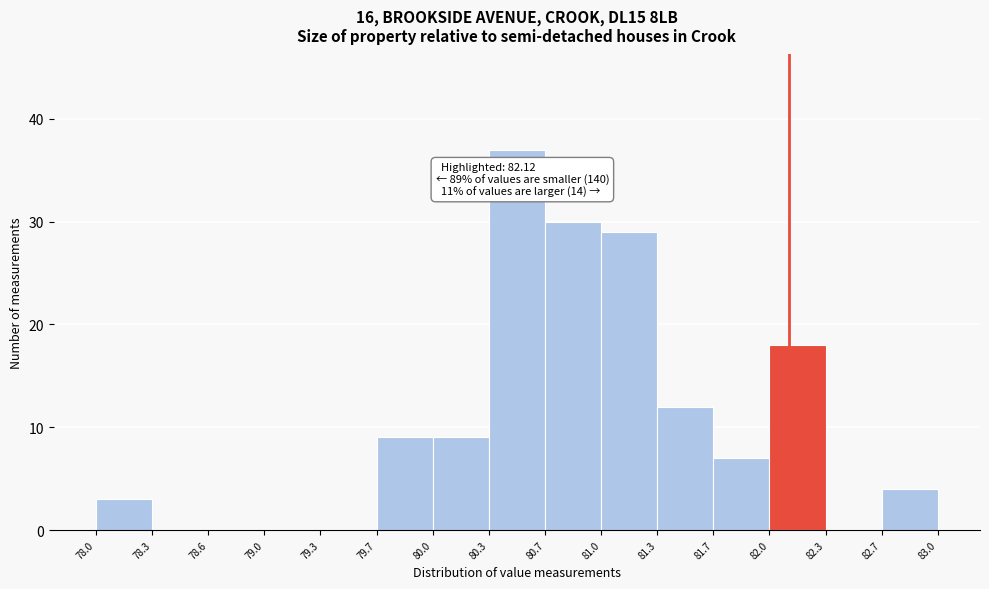

Over which range of the x-axis is the bar tallest?

80.3 to 80.7